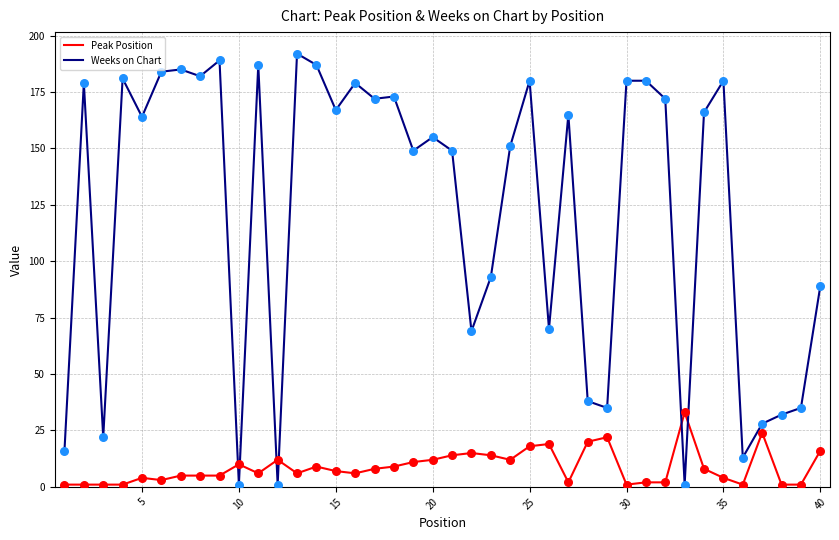

What is the greatest value displayed?

192